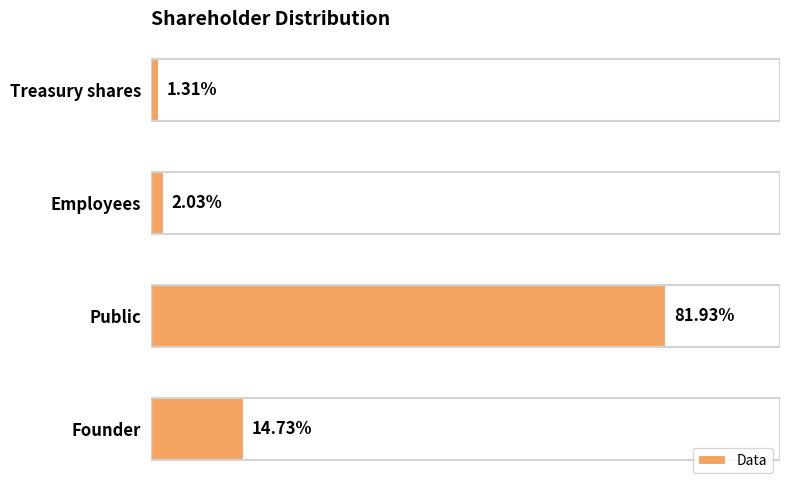

At which category does the chart reach its peak across all series?

Public